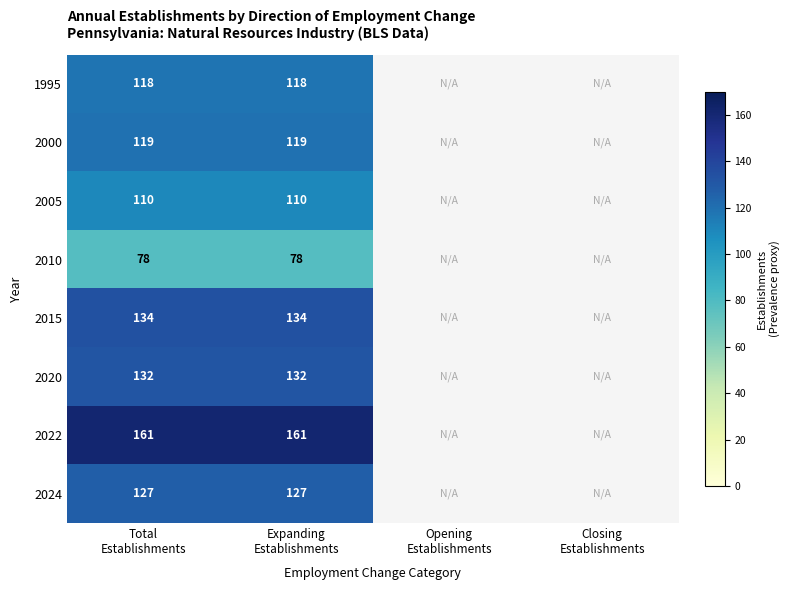

What is the difference between the highest and lowest values at Expanding
Establishments?

83